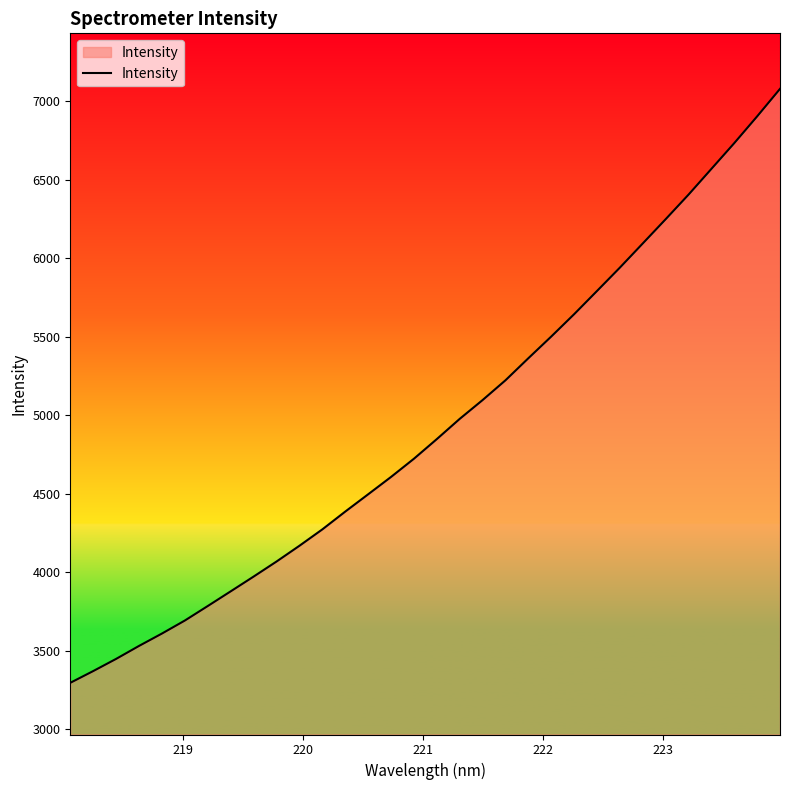

What is the difference between the maximum and minimum values?

3785.5